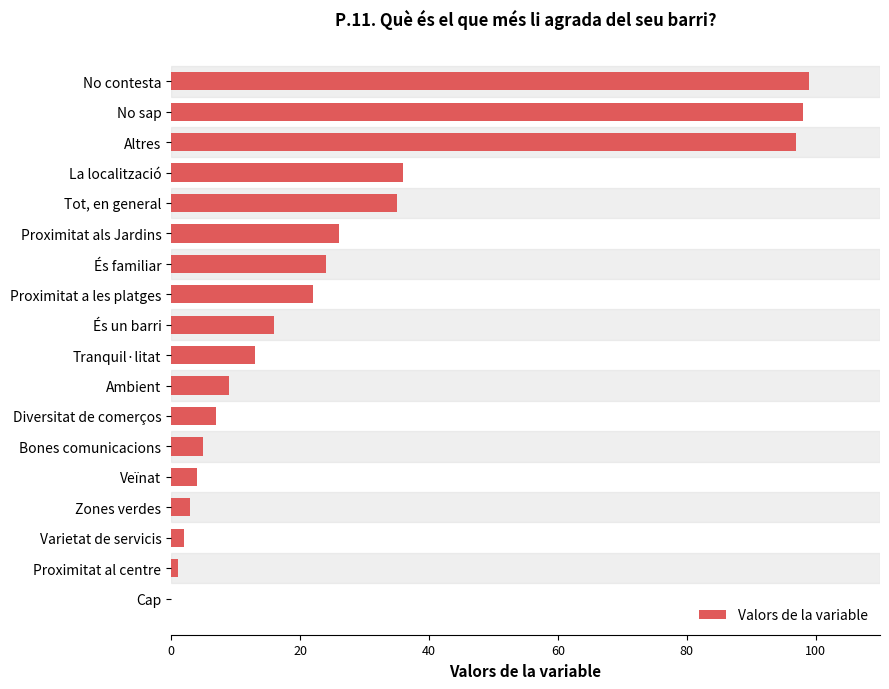

Which has a higher value, És un barri or Varietat de servicis?

És un barri